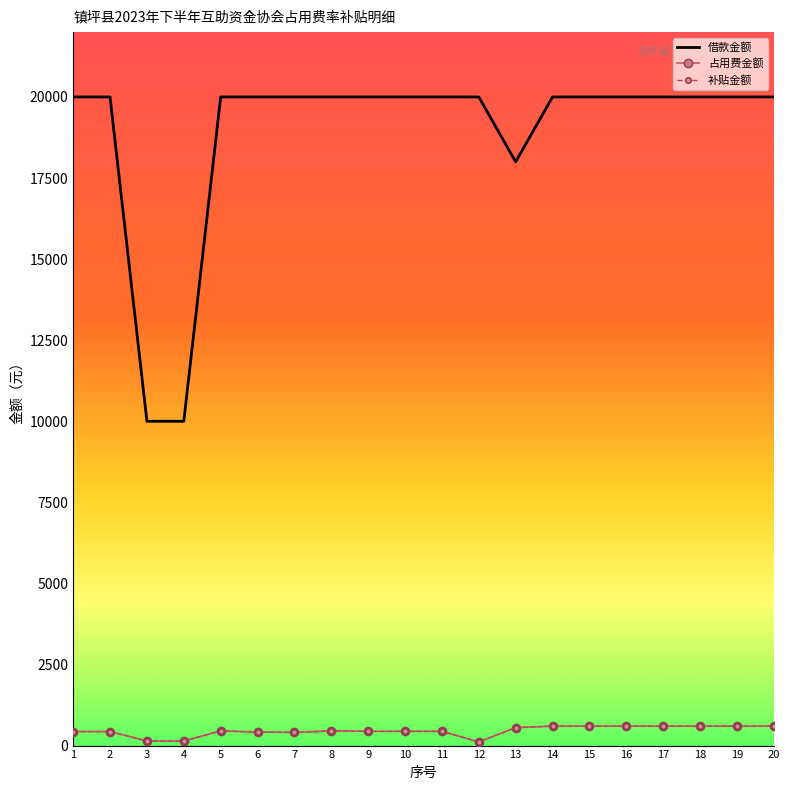

Where does the 占用费金额 series first go above 453?

13